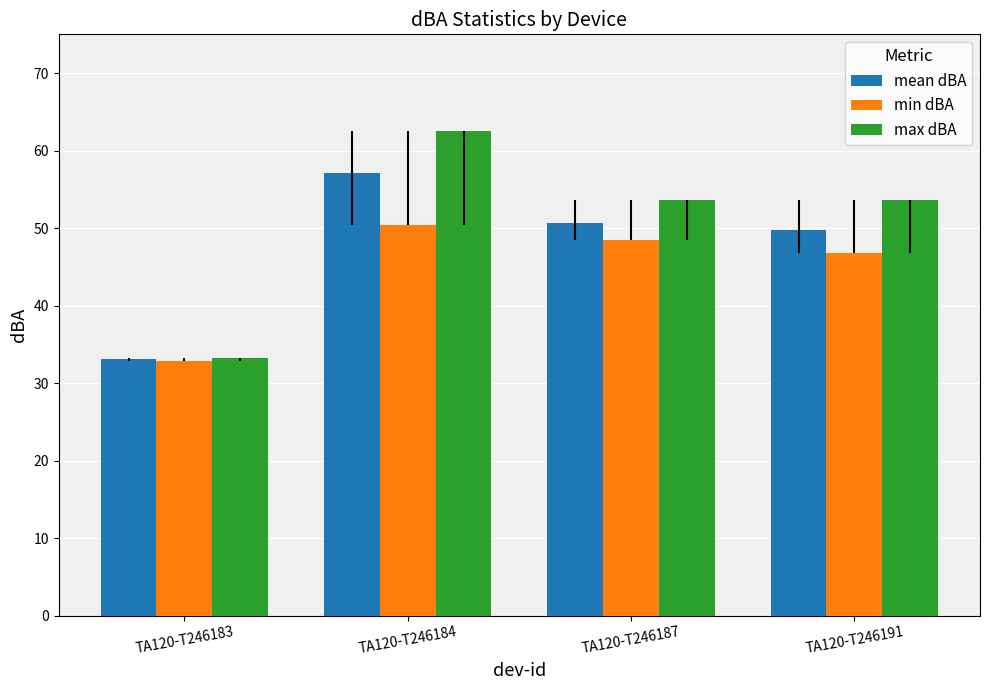

List the series in order of their overall mean, lowest first.

min dBA, mean dBA, max dBA